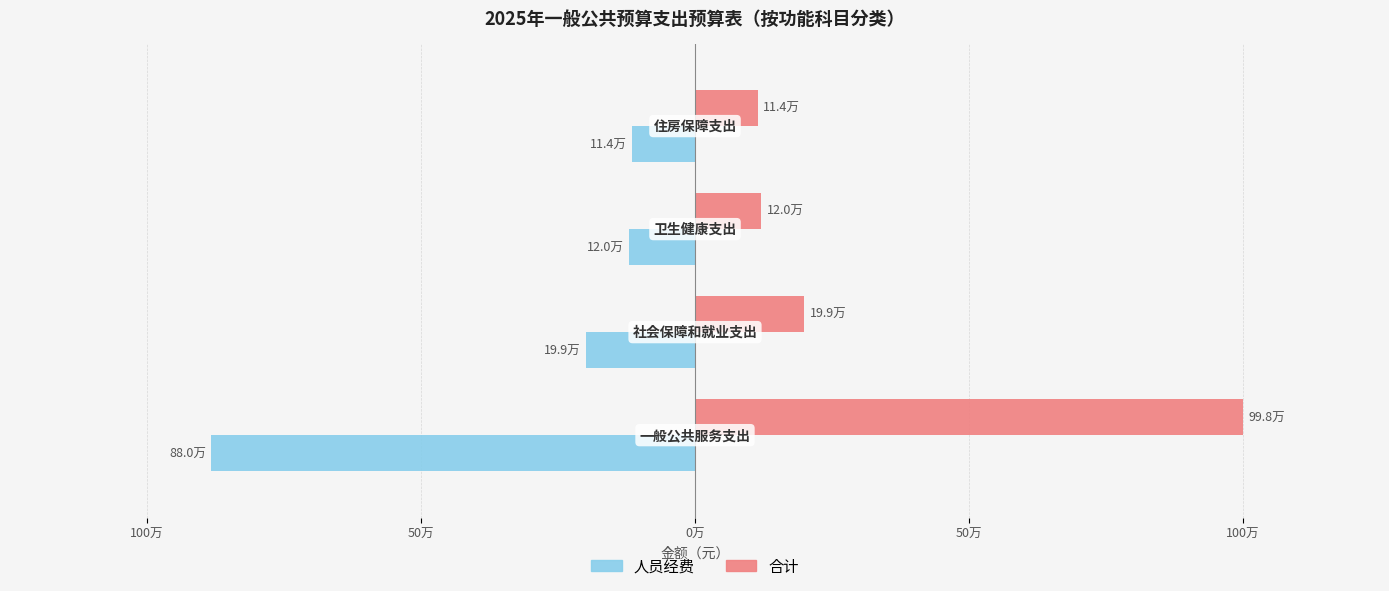

What are all the series names shown in the legend?

人员经费, 合计